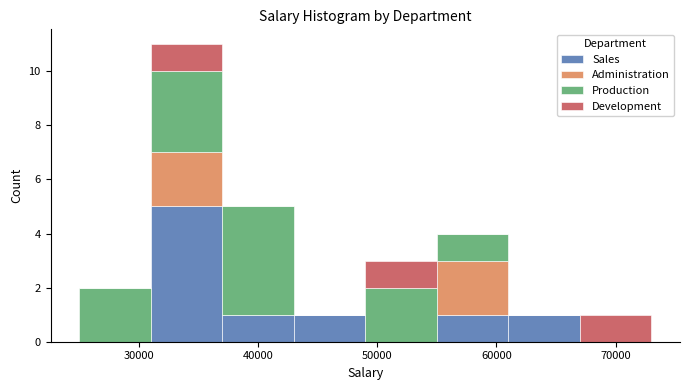

What is the total height of the stacked bar covering 61000 to 67000 on the x-axis? The values are not printed on the chart, so give them approximately, as read against the axis.

1